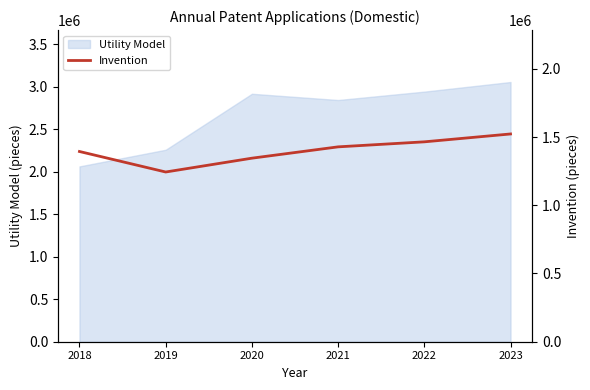

True or false: there are more than 1 points higher than both neighbors.

False